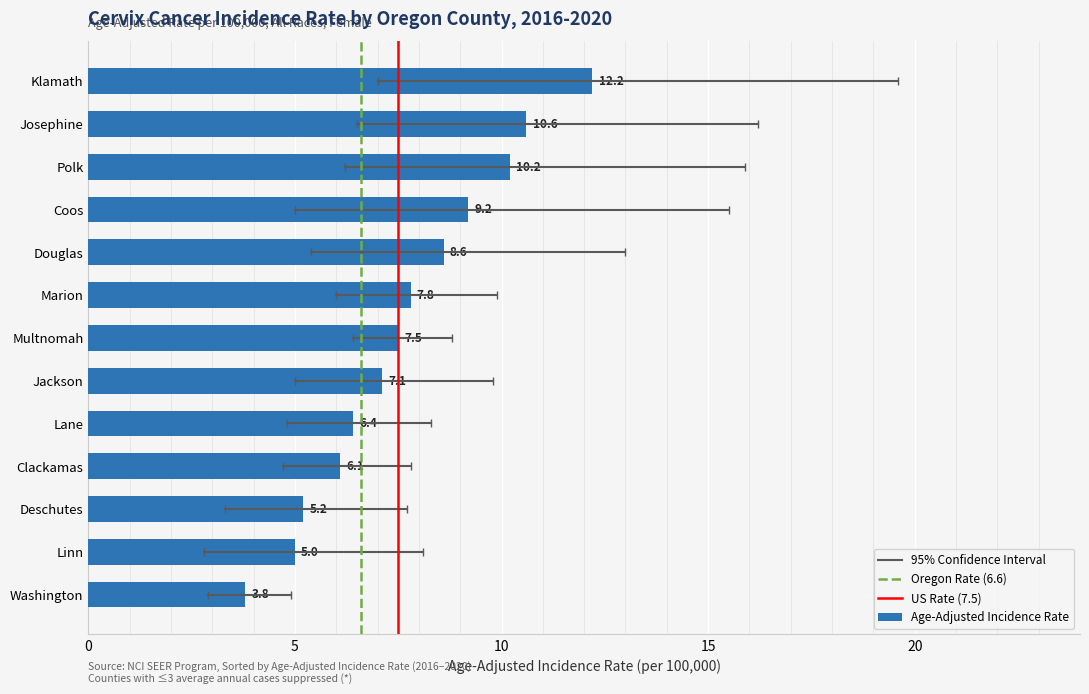

Rank the categories by value from lowest to highest.

Washington, Linn, Deschutes, Clackamas, Lane, Jackson, Multnomah, Marion, Douglas, Coos, Polk, Josephine, Klamath